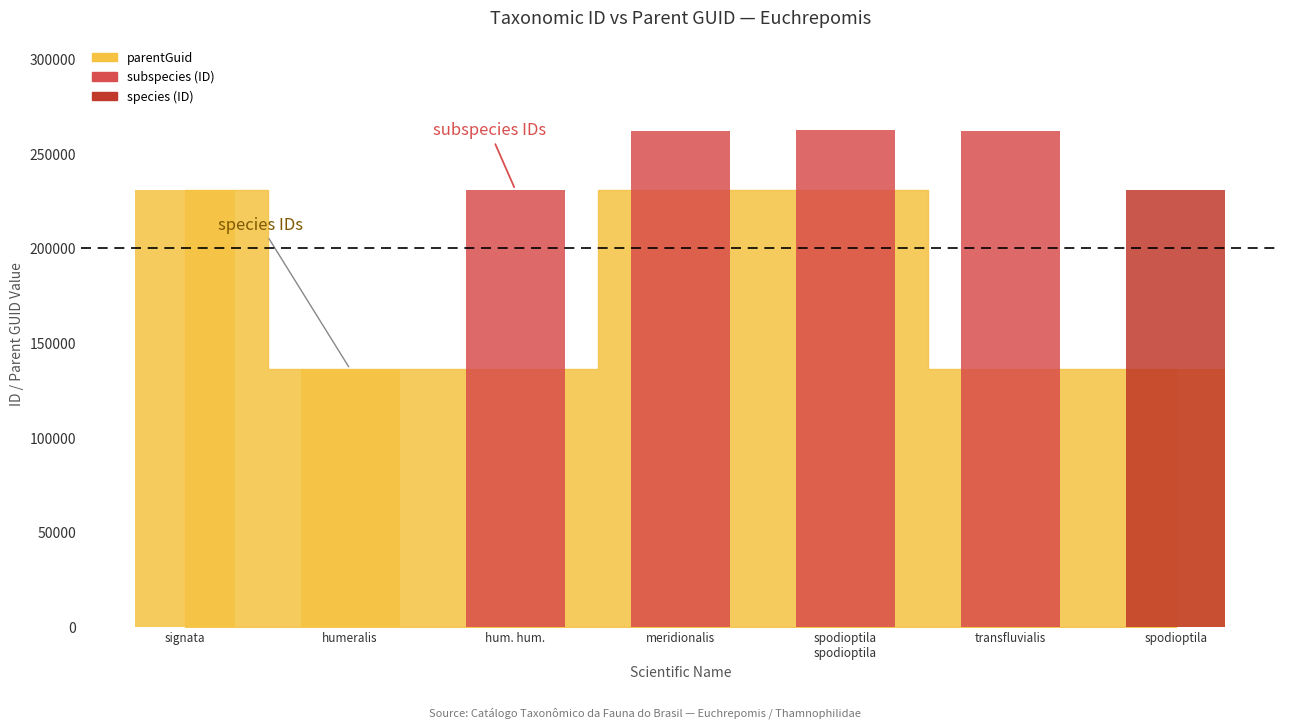

At signata, list the series in order from smallest to largest.

subspecies (ID), species (ID)